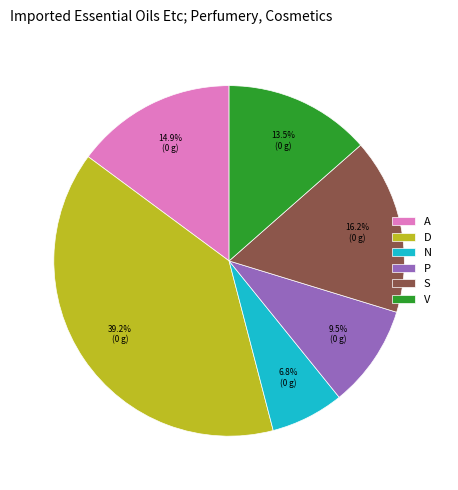

Does A represent more than half of the total?

No